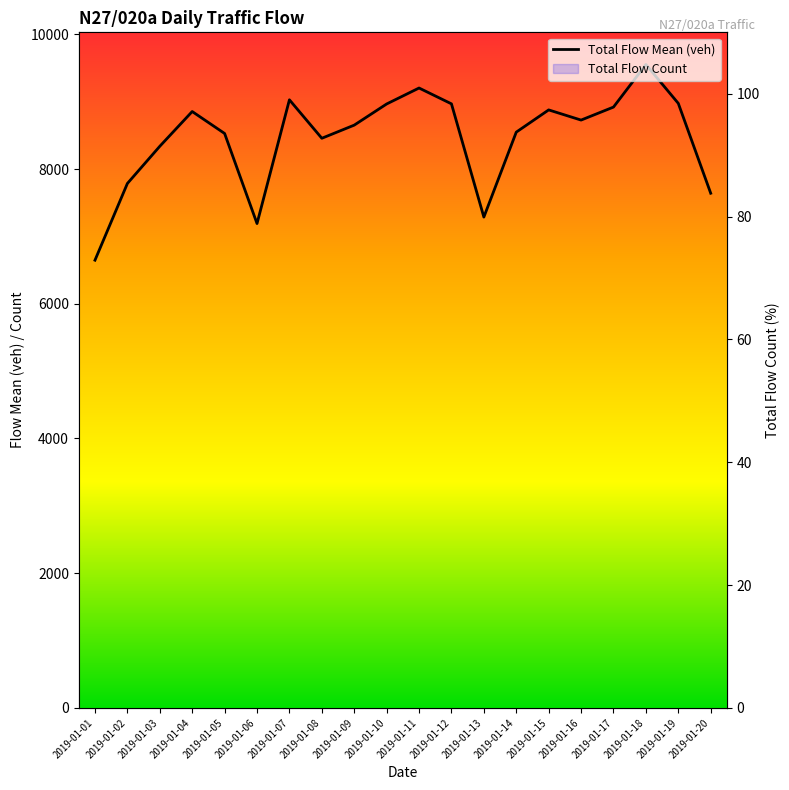

Where is the first local maximum for Total Flow Mean (veh)?

2019-01-04